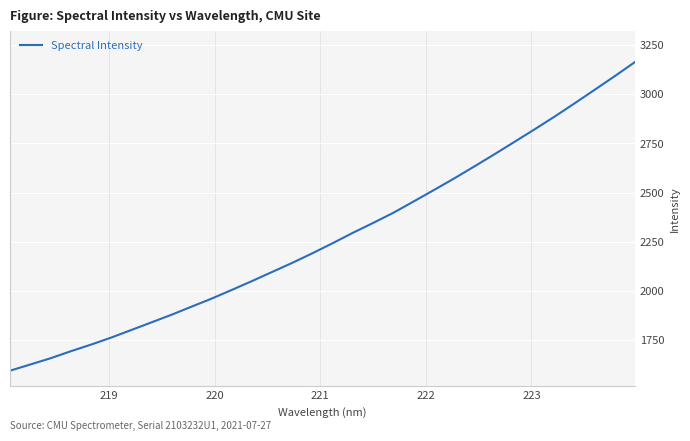

What is the difference between the maximum and minimum values?

1572.0